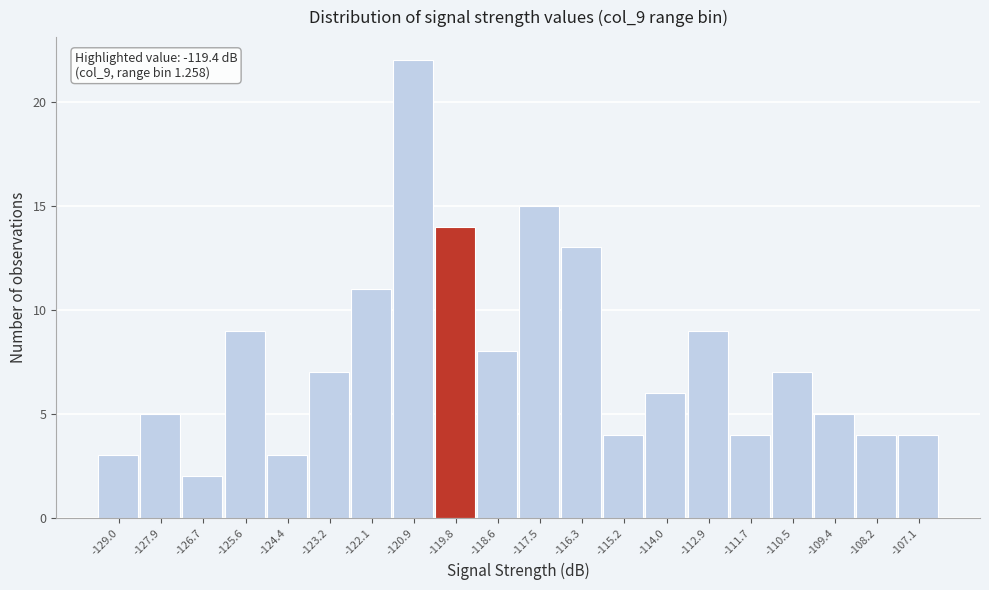

Which range on the x-axis has the tallest bar?

-121.6 to -120.4